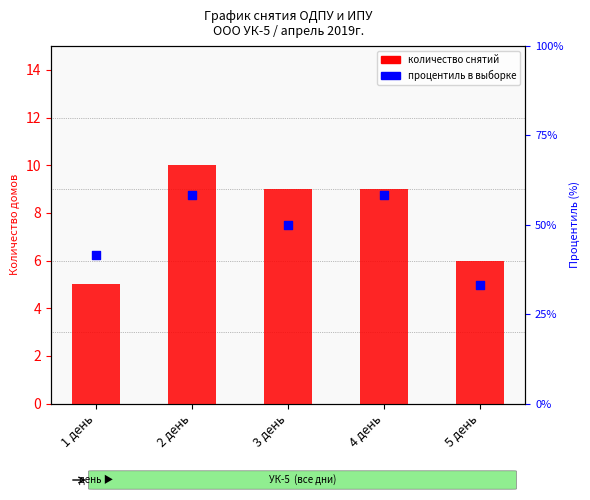

At which category is the sum across all series the highest?

2 день